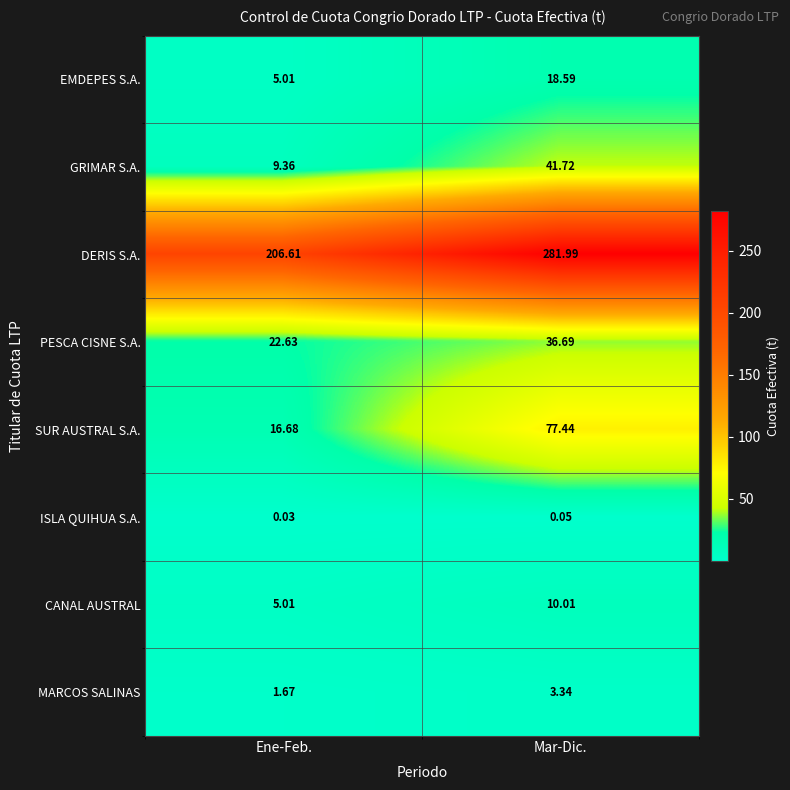

Which category has the highest value across all series?

Mar-Dic.